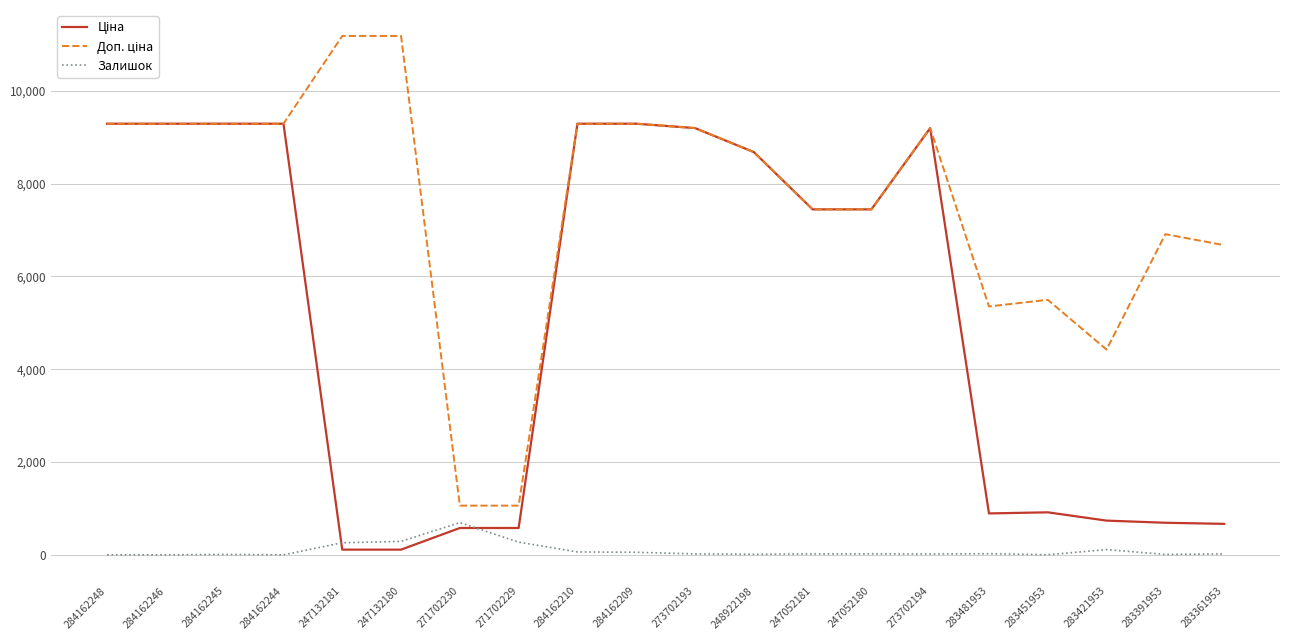

What is the total value across all series at 284162246?

18580.9